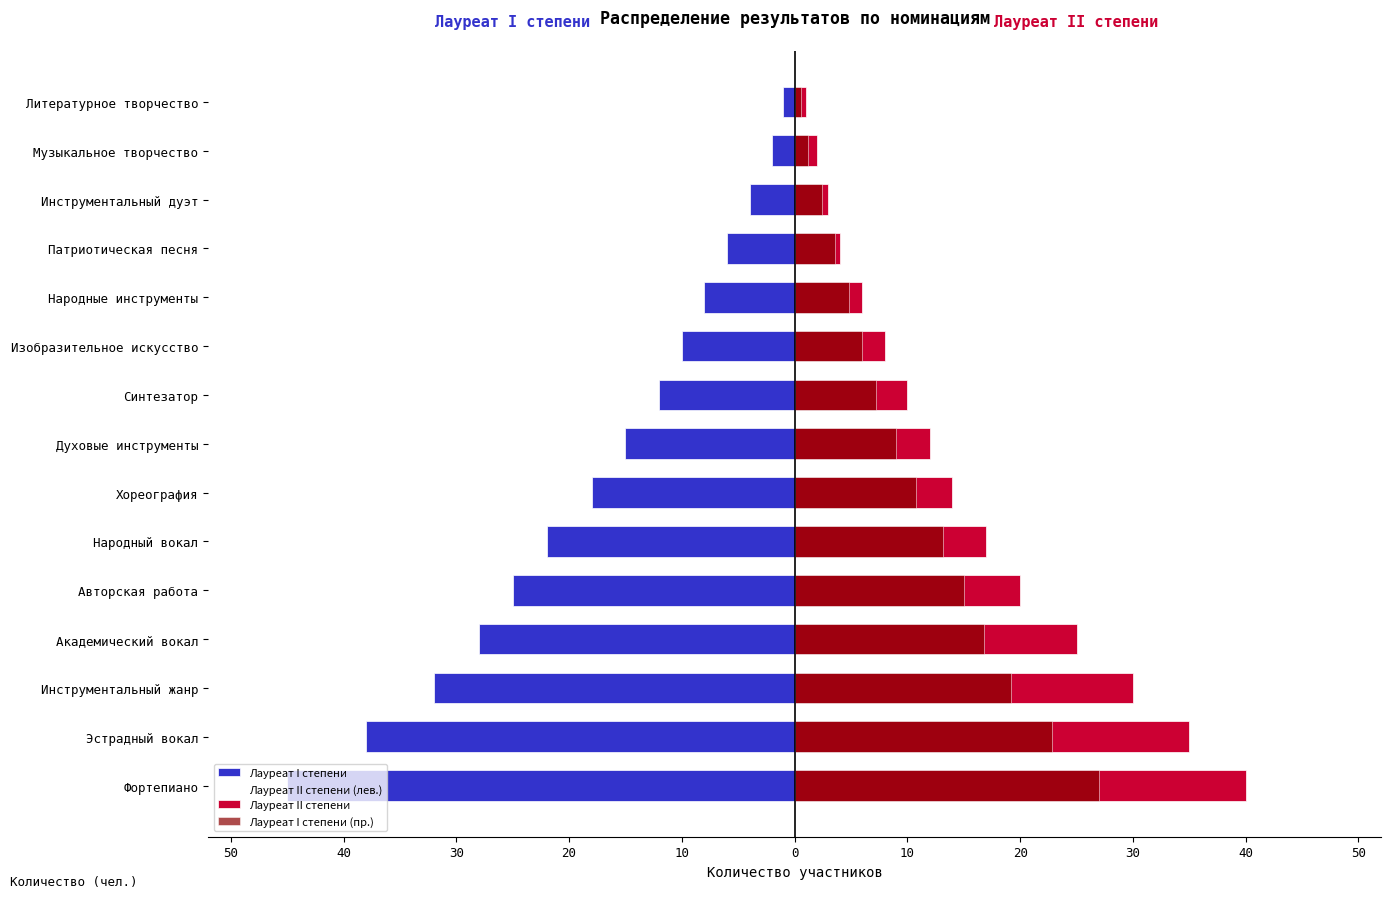

What is the total value across all series at Академический вокал?

-11.2